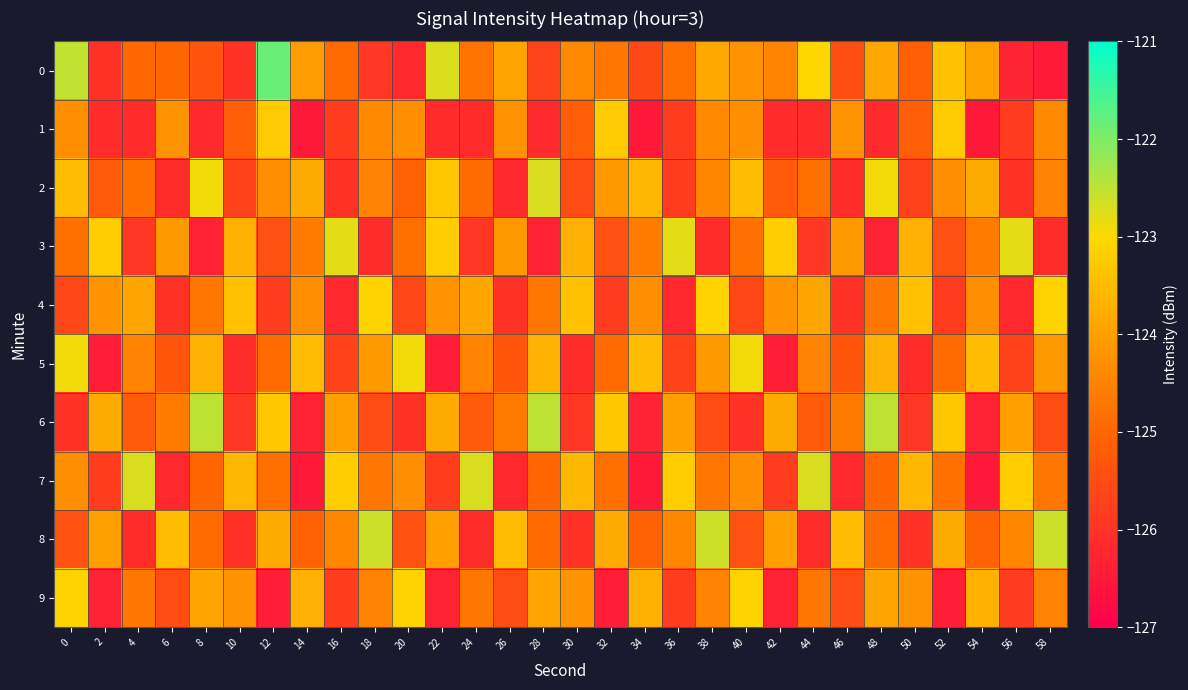

At 10, list the series in order from largest to smallest.

4, 7, 3, 9, 1, 2, 6, 8, 0, 5